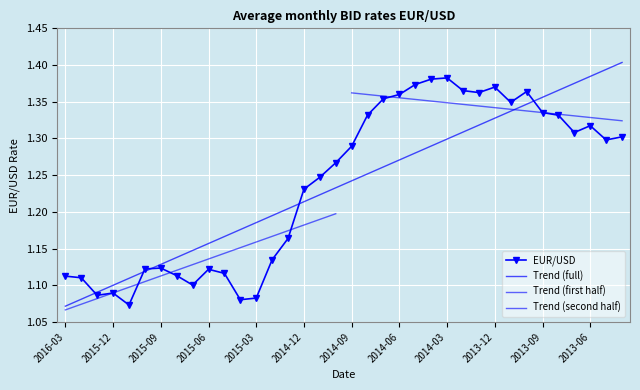

Approximately how many times larger is the value at 2013-04 compared to 2014-01?

1.0